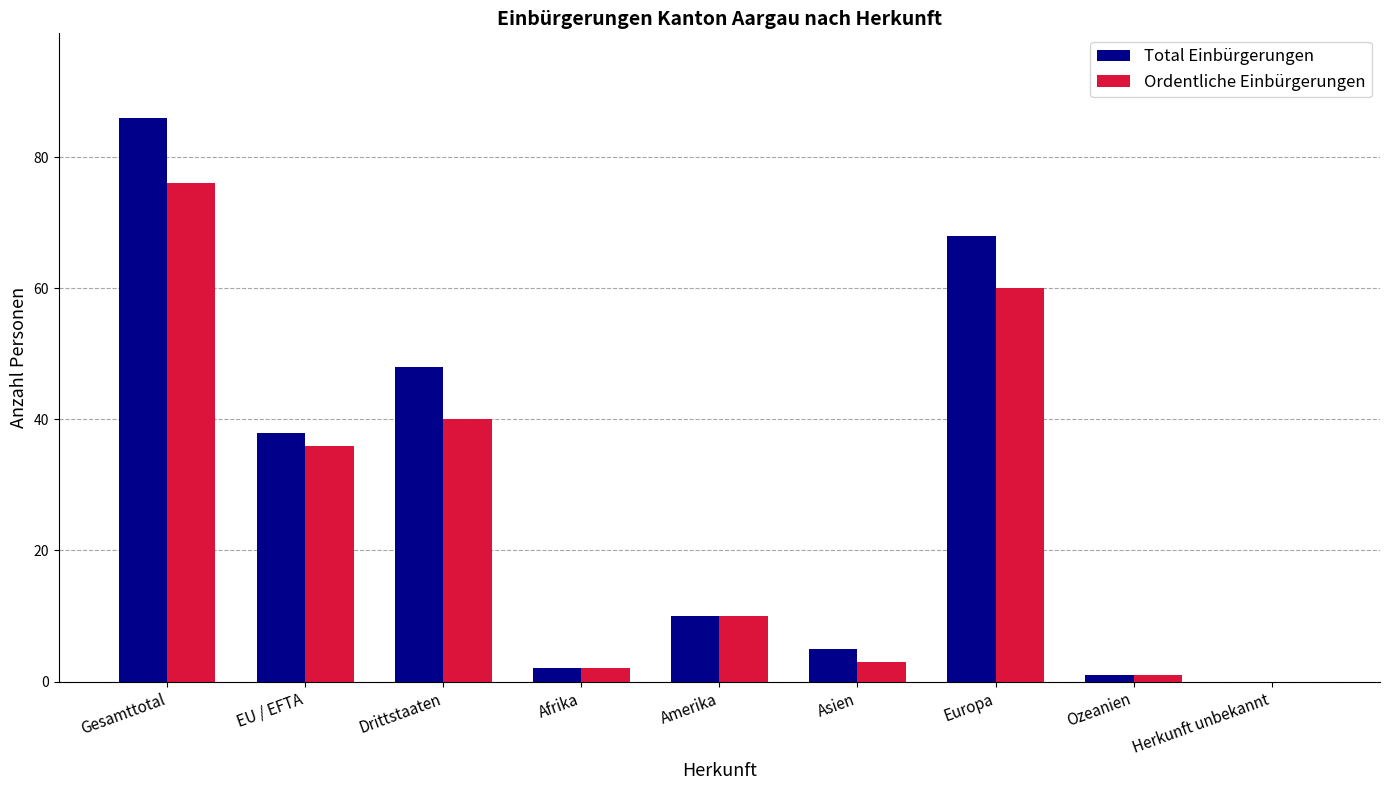

Is it true that Ordentliche Einbürgerungen equals 40 at Drittstaaten?

True